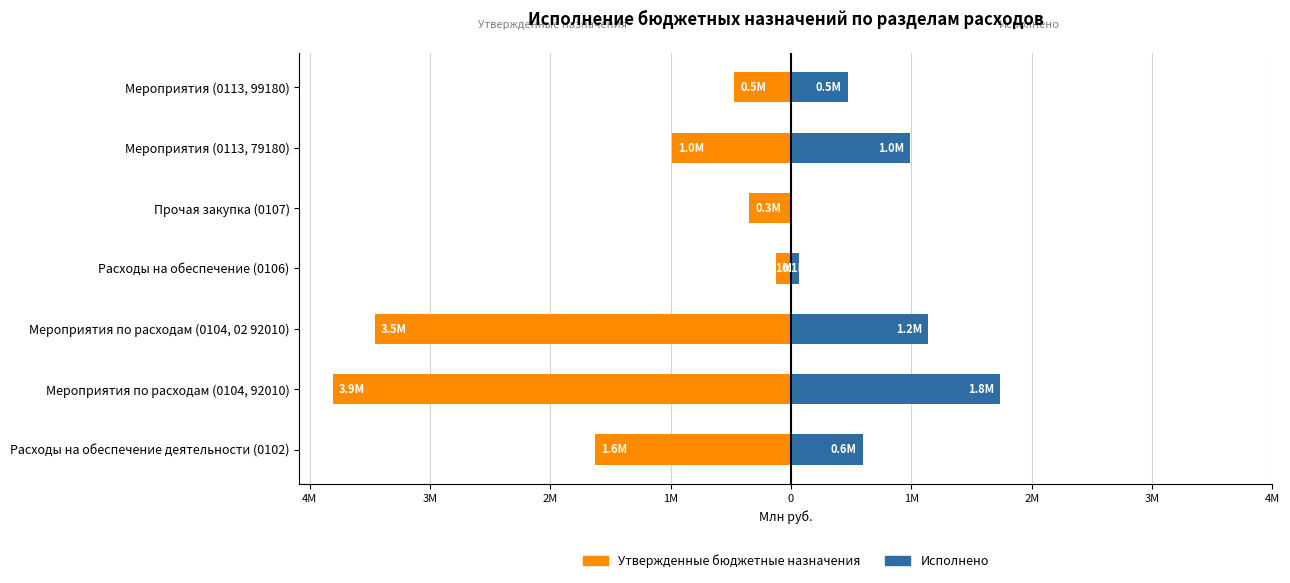

Between Мероприятия (0113, 79180) and Мероприятия по расходам (0104, 02 92010), which is larger?

Мероприятия (0113, 79180)